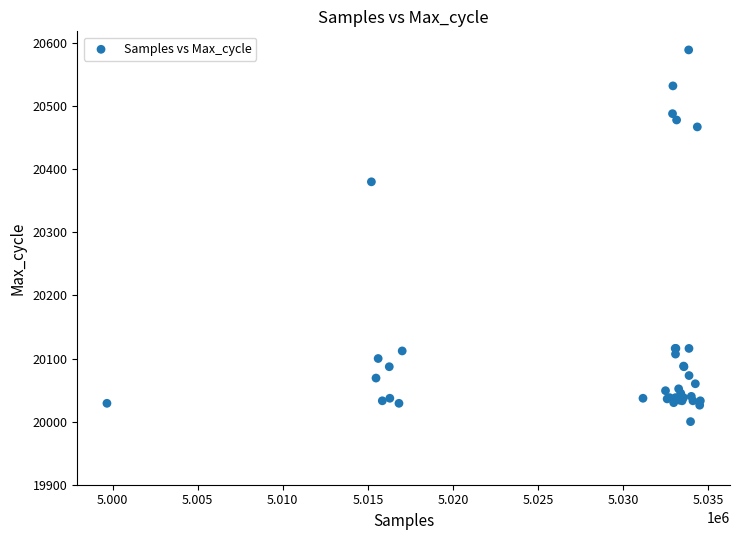

What Y value in the scatter plot is closest to 20294?

20380